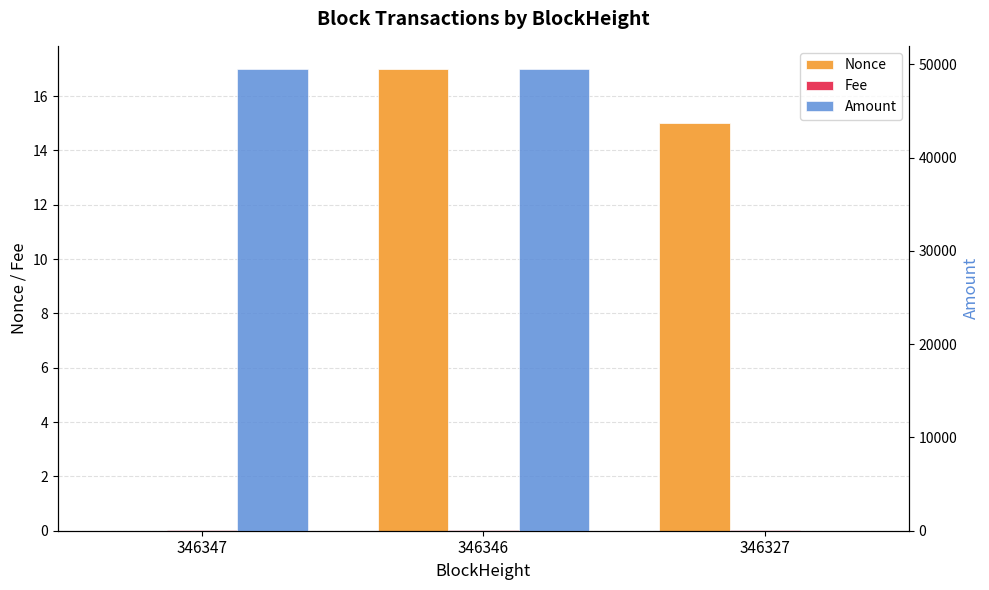

Does the chart contain stacked bars?

No